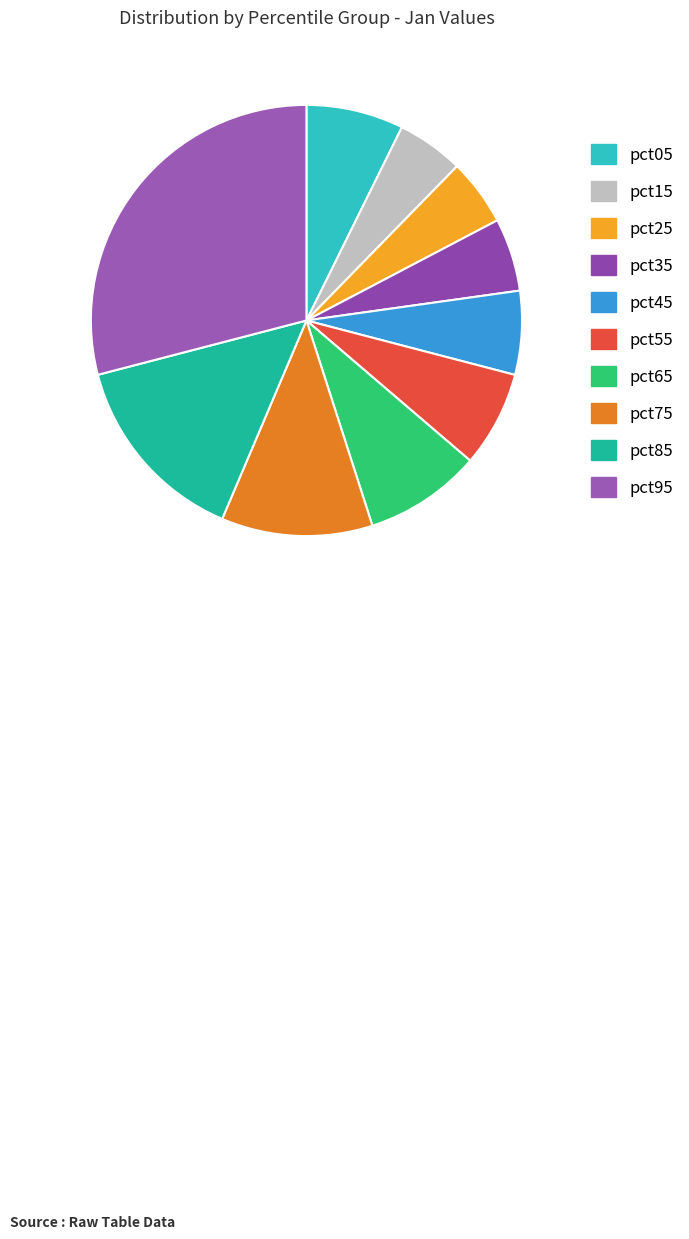

What percentage is the pct45 slice, to the nearest percent?

6%